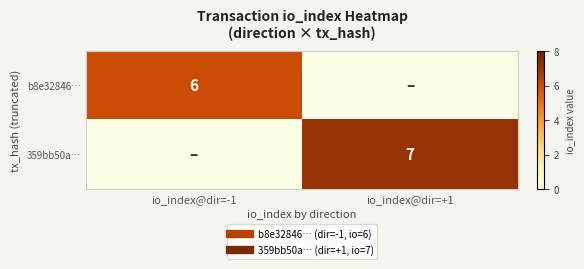

True or false: b8e32846… has a value of 6 at io_index@dir=-1.

True